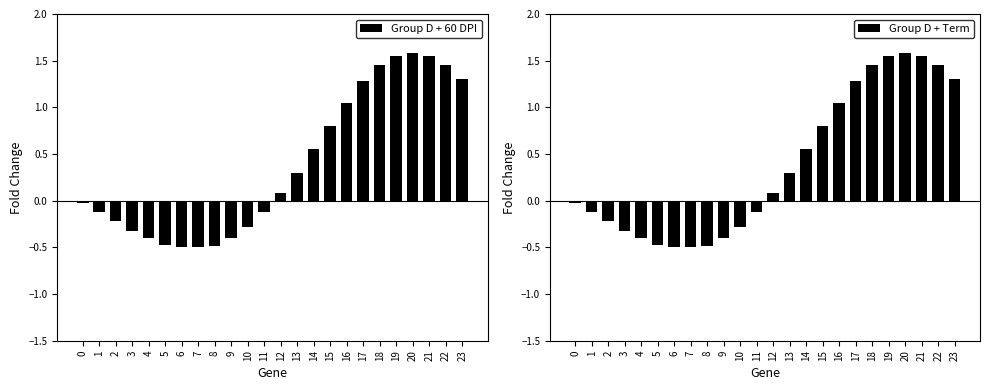

The value of Group D + 60 DPI at 11 is -0.1. True or false?

True